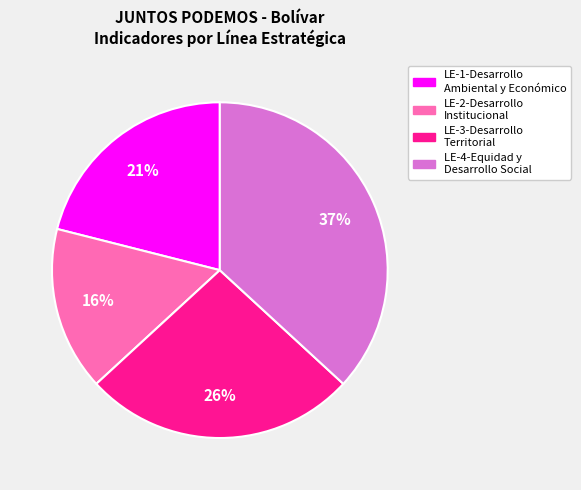

Is there any slice that represents more than half of the pie?

No